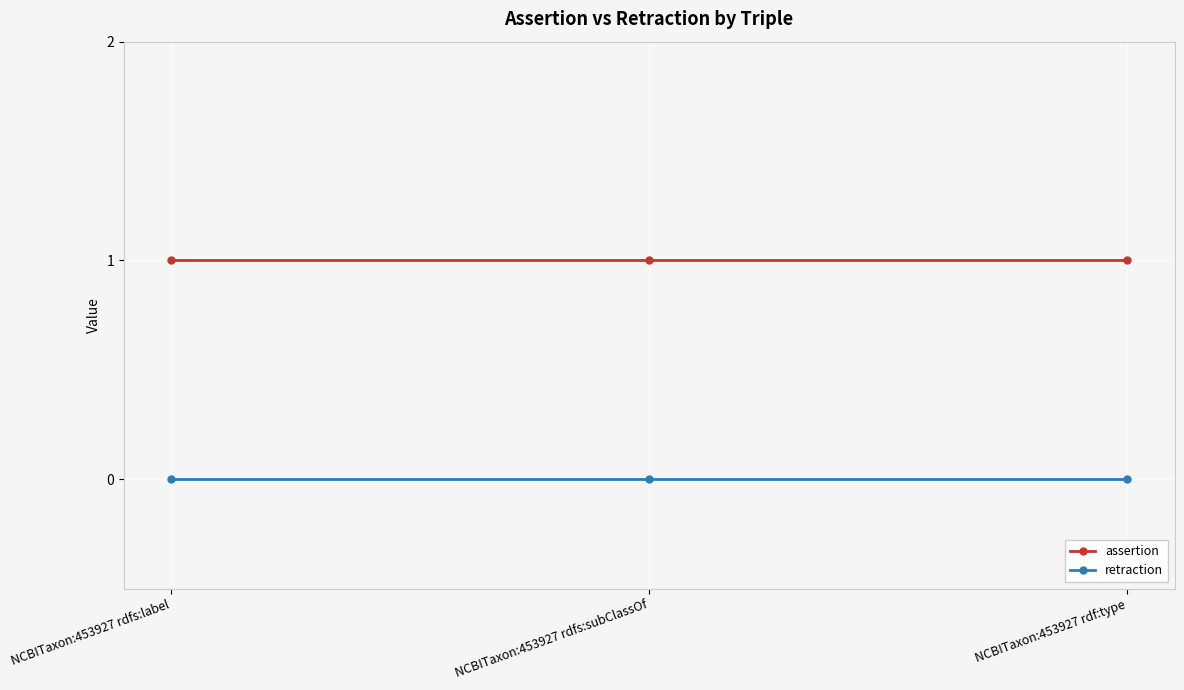

Reading left to right, list all the values displayed in this chart.

assertion: NCBITaxon:453927 rdfs:label=1	NCBITaxon:453927 rdfs:subClassOf=1	NCBITaxon:453927 rdf:type=1
retraction: NCBITaxon:453927 rdfs:label=0	NCBITaxon:453927 rdfs:subClassOf=0	NCBITaxon:453927 rdf:type=0